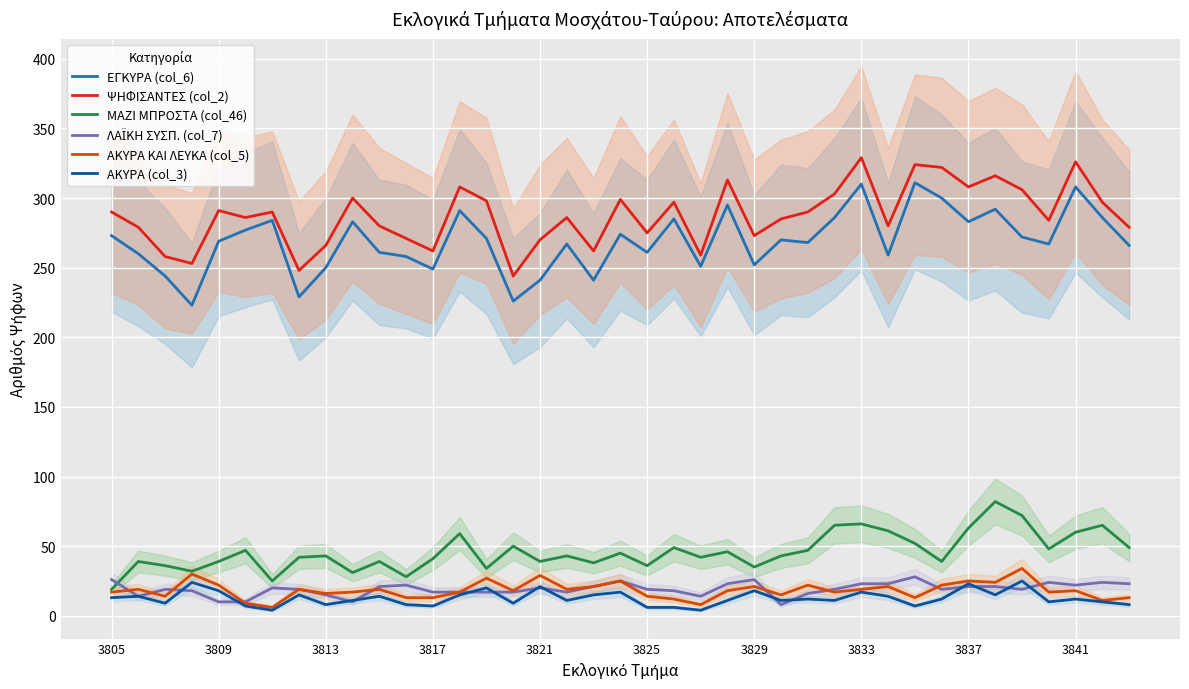

True or false: ΨΗΦΙΣΑΝΤΕΣ (col_2) and ΑΚΥΡΑ (col_3) cross at least once.

False